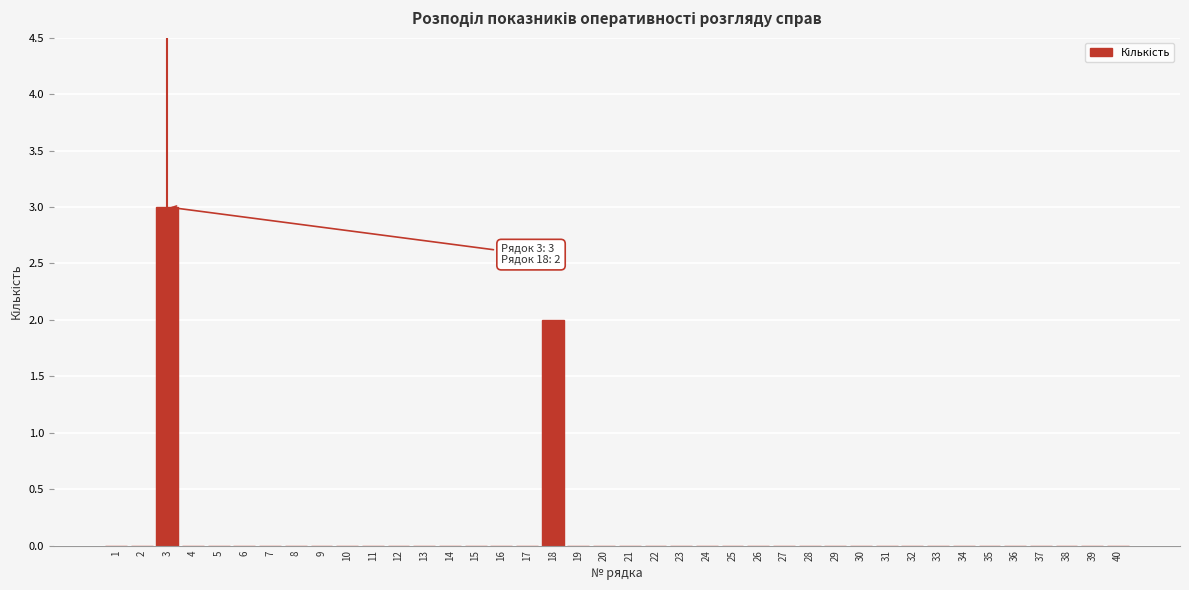

True or false: the data shows 0 at 5.

True